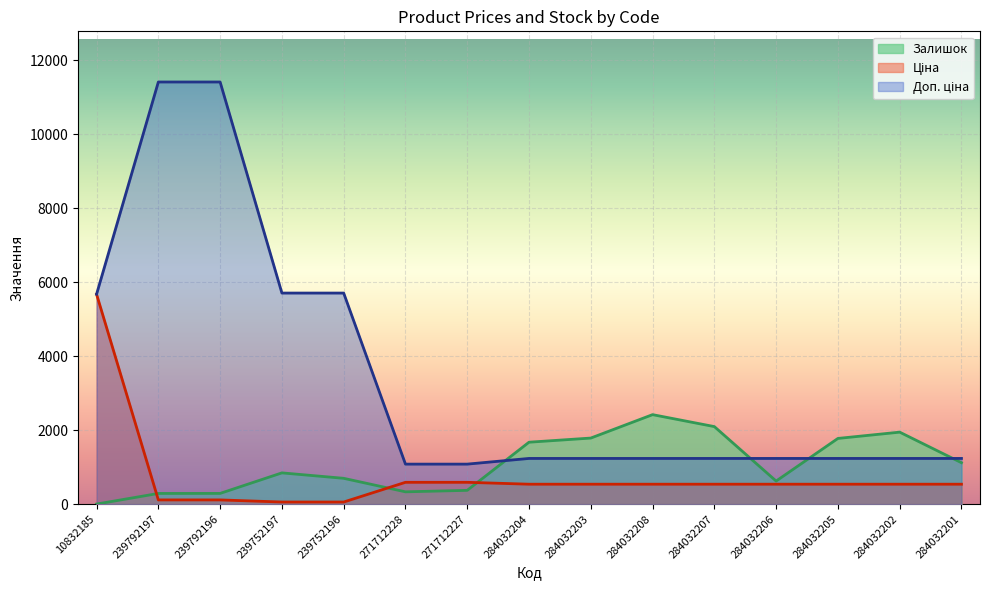

How many lines are shown in the chart?

3